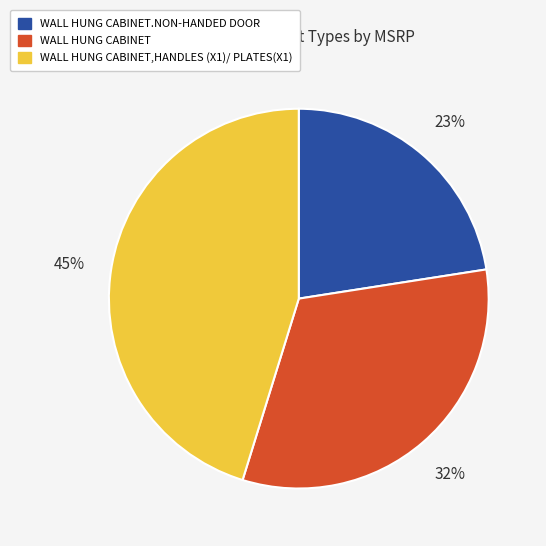

Count the number of slices in the pie.

3